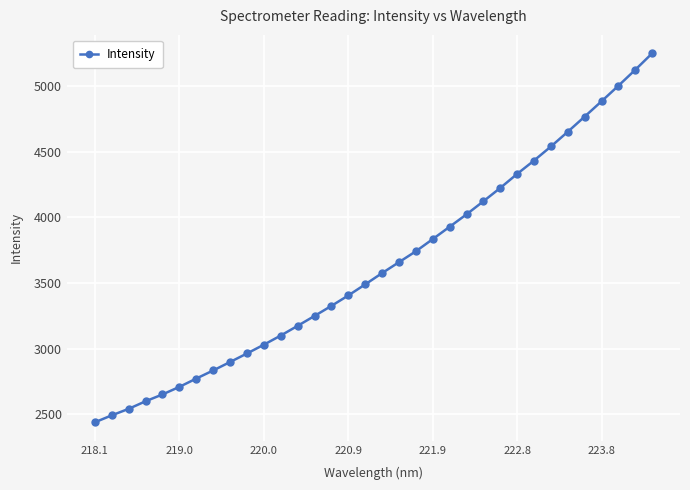

True or false: there are more than 1 points higher than both neighbors.

False